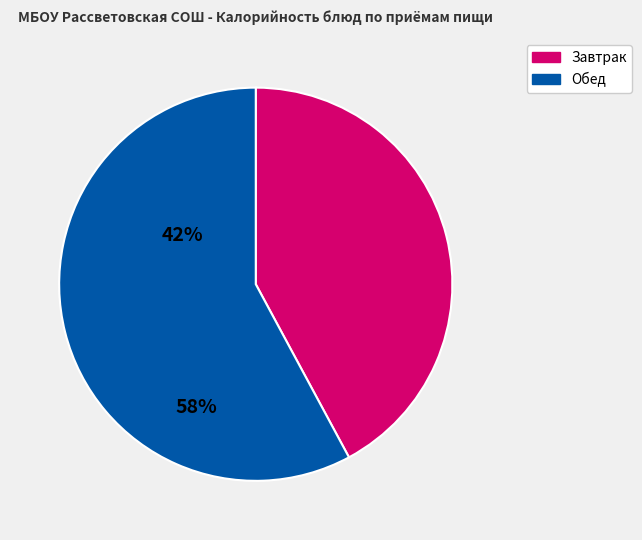

Combined, do Обед and Завтрак account for over 50%?

Yes